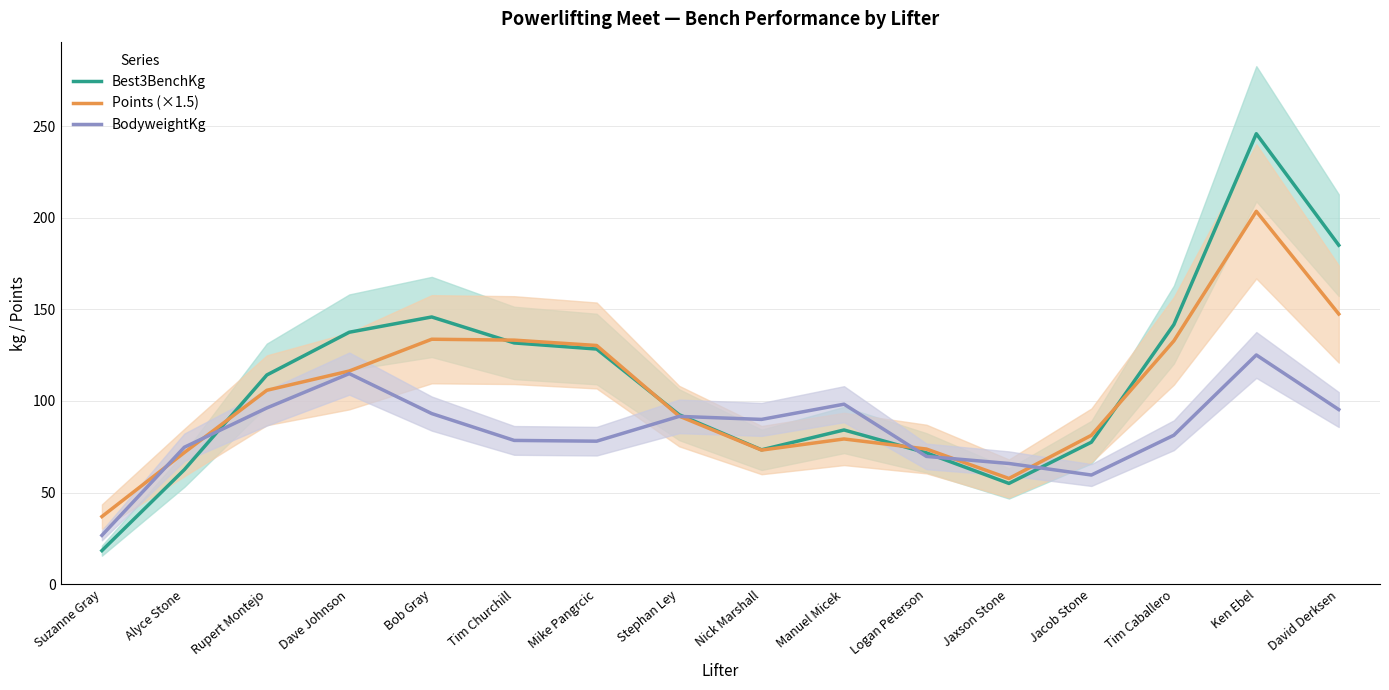

The value of Points (×1.5) at Ken Ebel is 203.5. True or false?

True